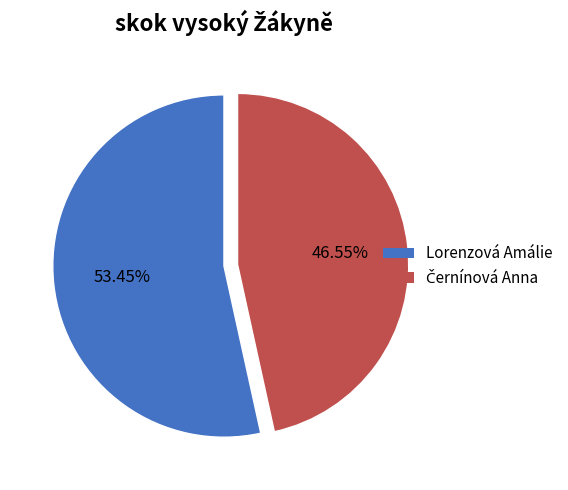

What percentage is the Lorenzová Amálie slice, to the nearest percent?

53%